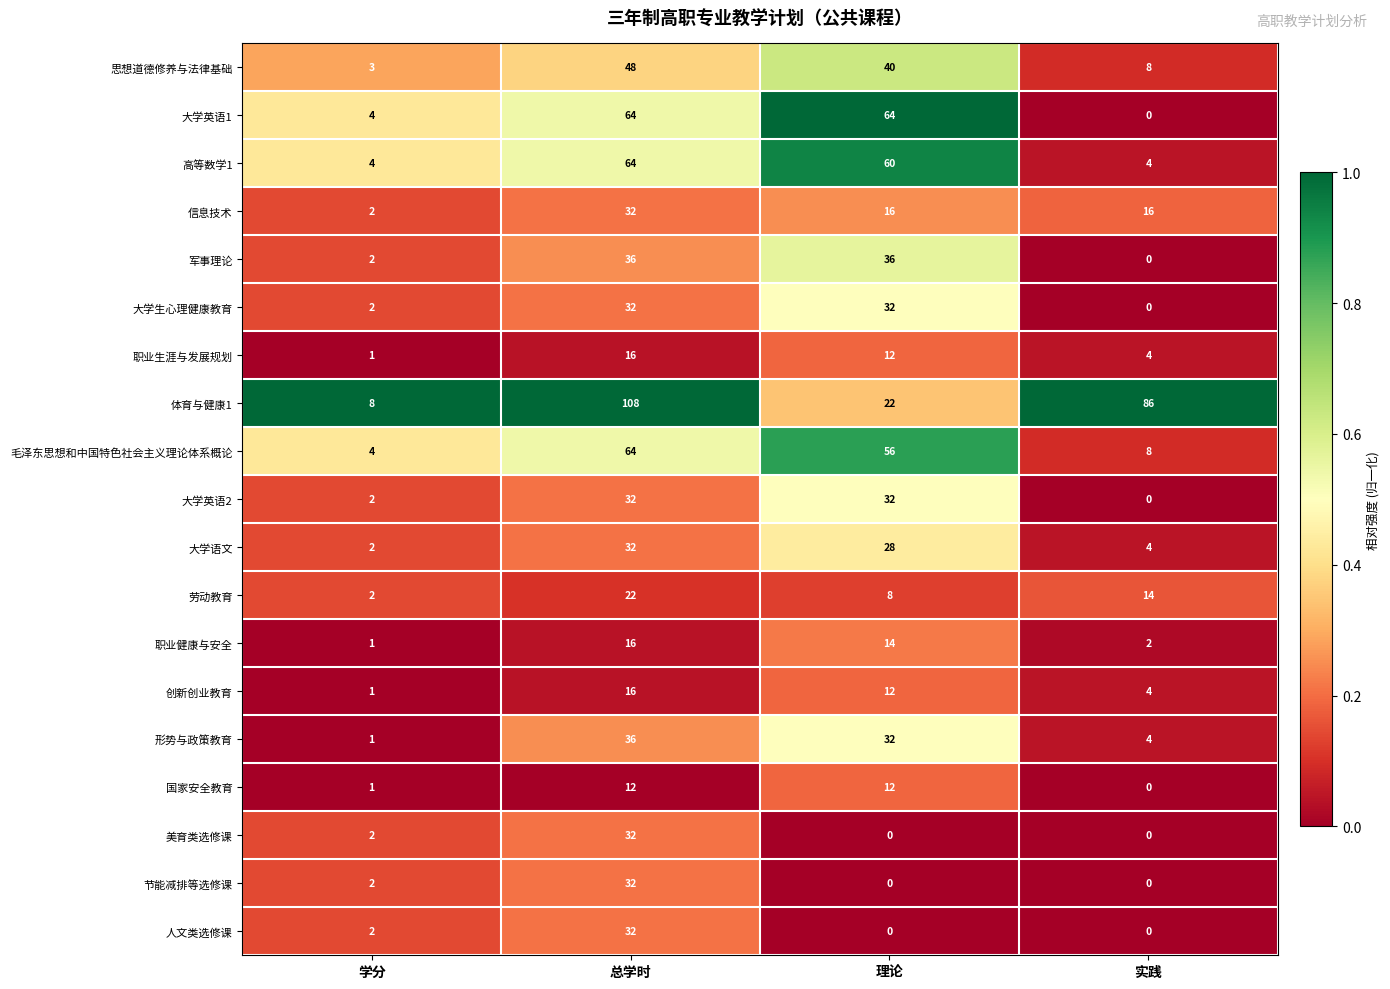

What is the difference between the highest and lowest values at 学分?

7